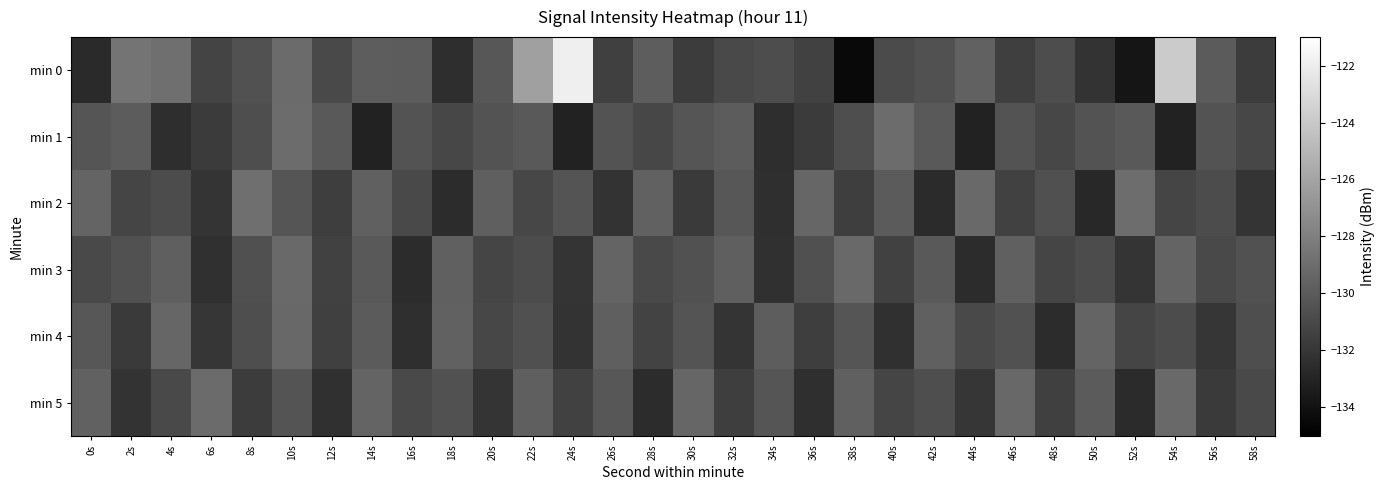

Between 58s and 36s, which is larger?

36s